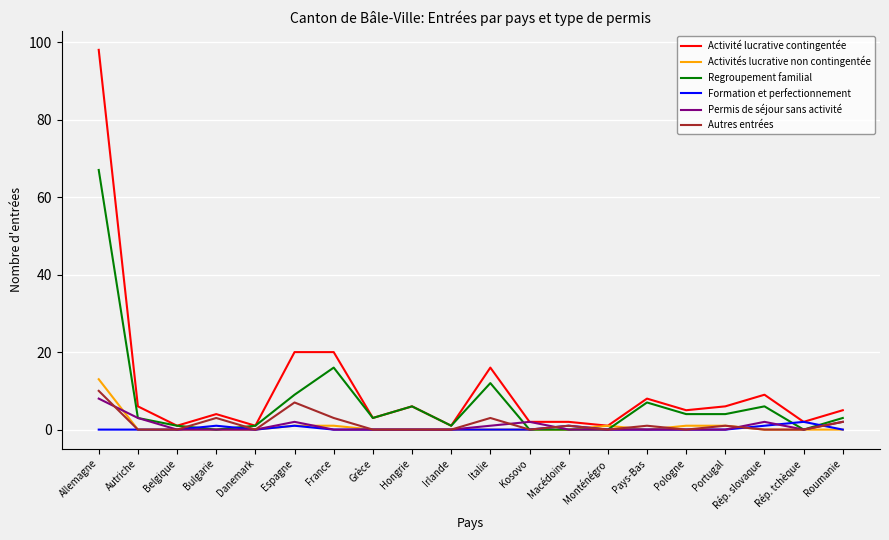

How many lines are shown in the chart?

6